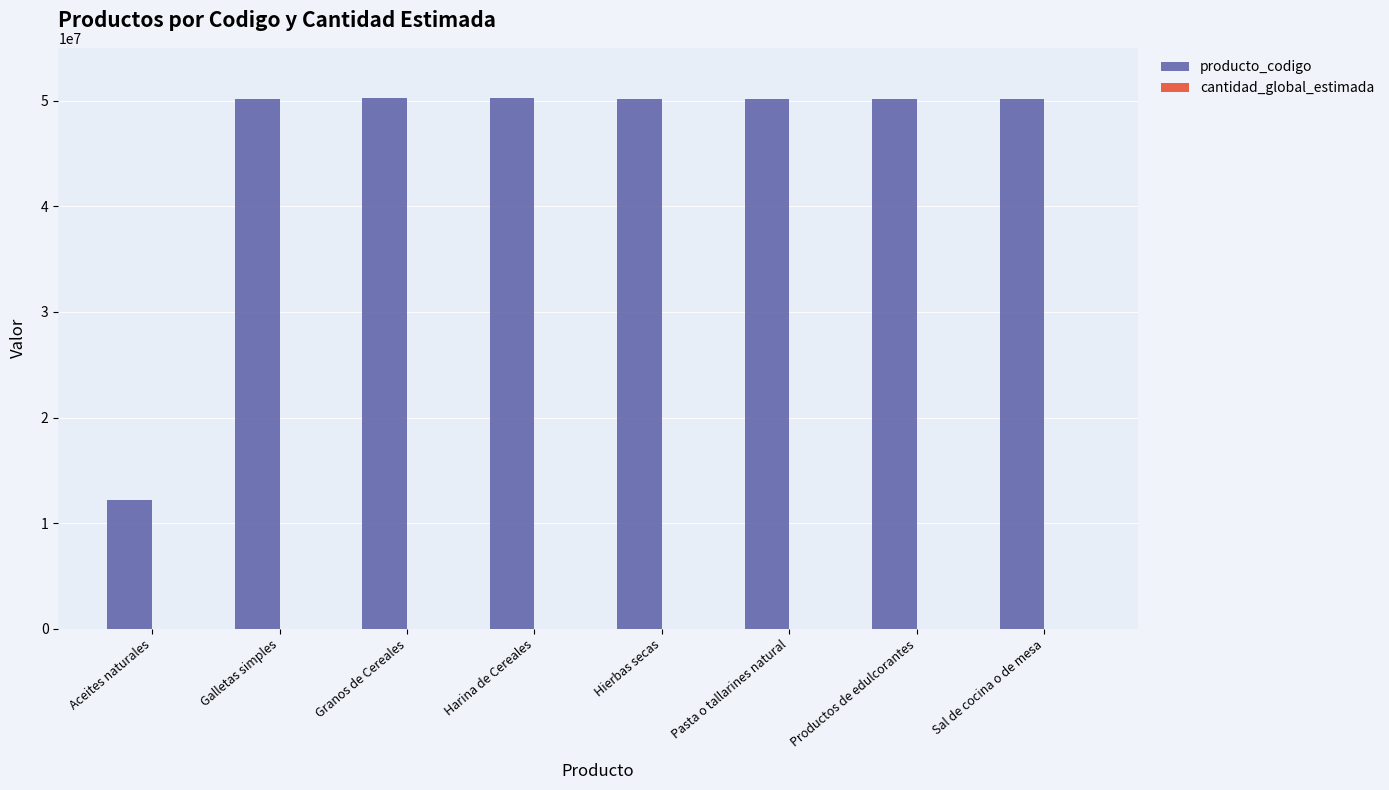

The value of producto_codigo at Hierbas secas is 50171549. True or false?

True